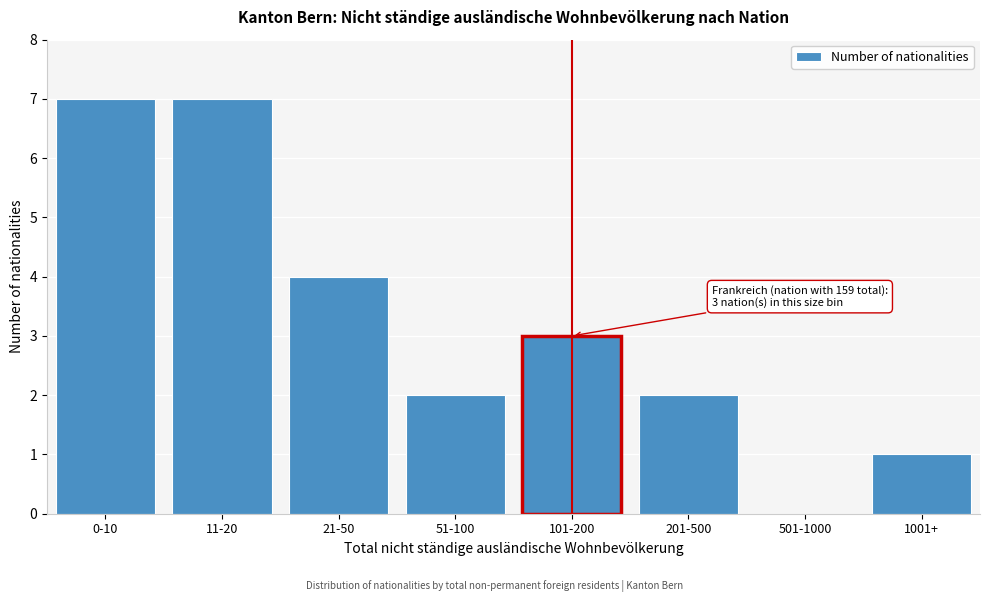

Reading left to right, list all the values displayed in this chart.

0-10=7	11-20=7	21-50=4	51-100=2	101-200=3	201-500=2	501-1000=0	1001+=1